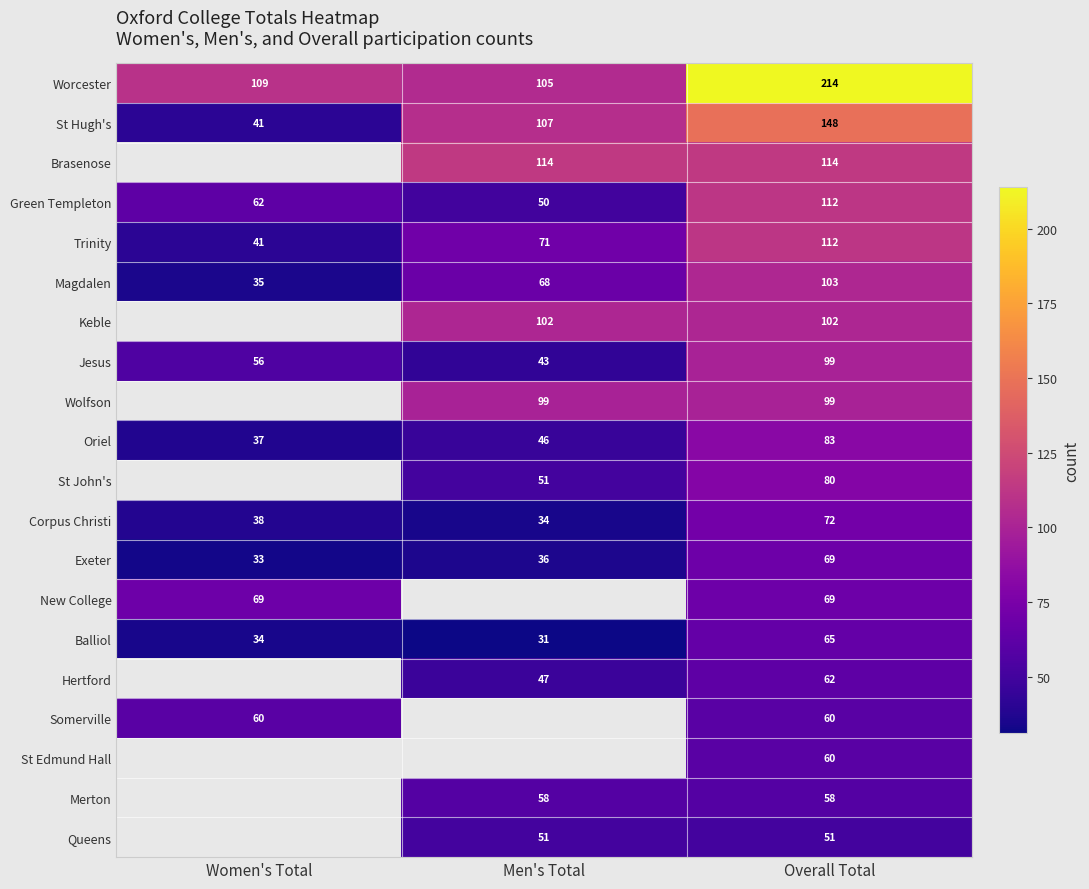

How many series are shown in this chart?

20